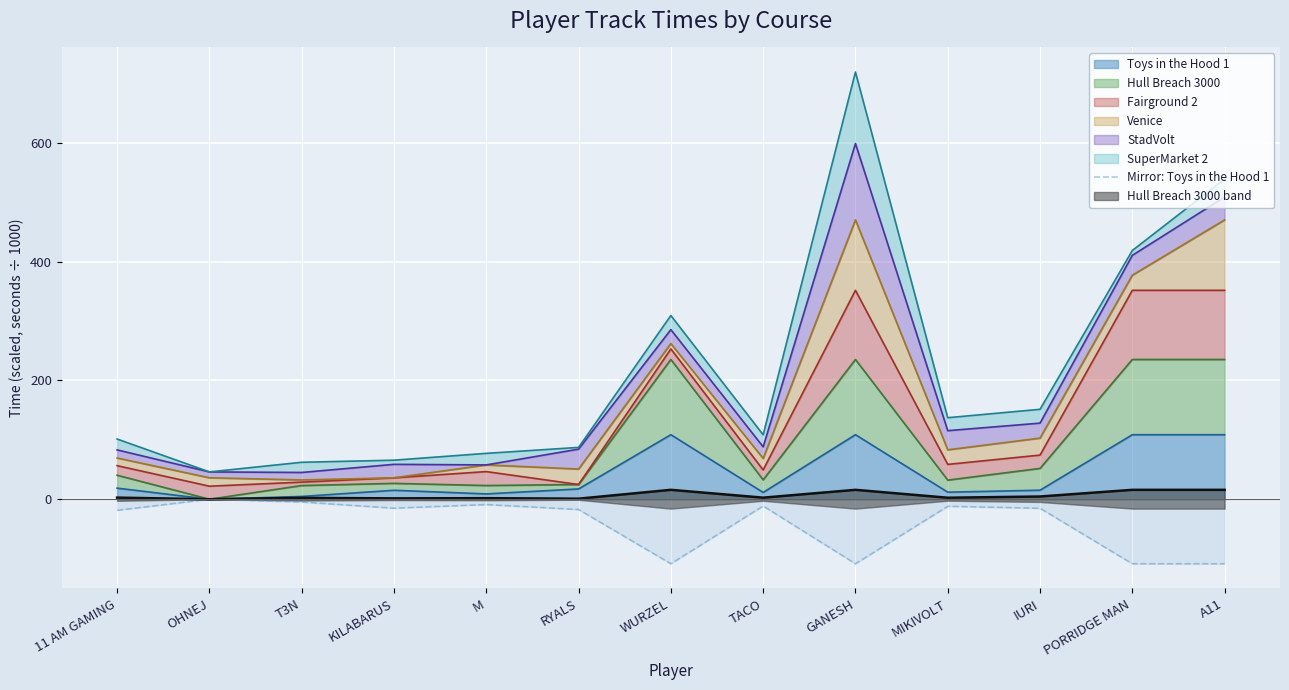

Rank the categories by value from highest to lowest.

OHNEJ, T3N, M, TACO, MIKIVOLT, KILABARUS, IURI, RYALS, 11 AM GAMING, WURZEL, GANESH, PORRIDGE MAN, A11